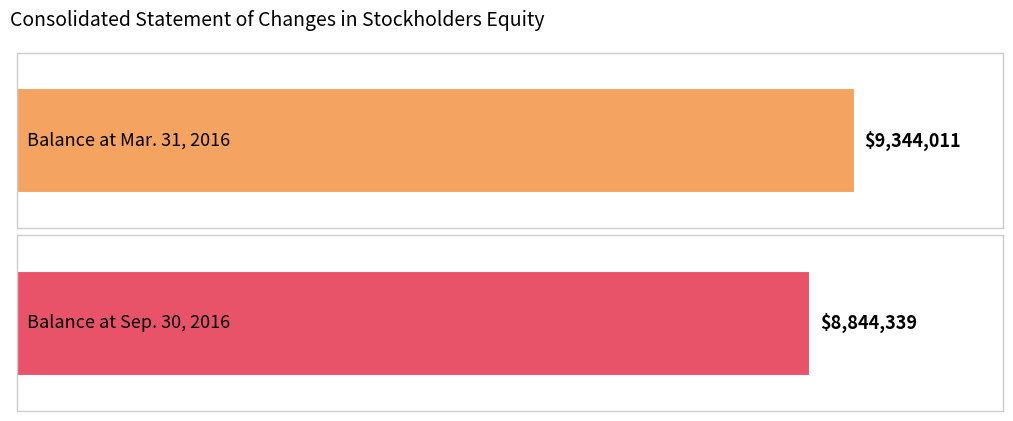

Reading right to left, transcribe all the data shown in this chart.

Balance at Sep. 30, 2016=8844339	Balance at Mar. 31, 2016=9344011